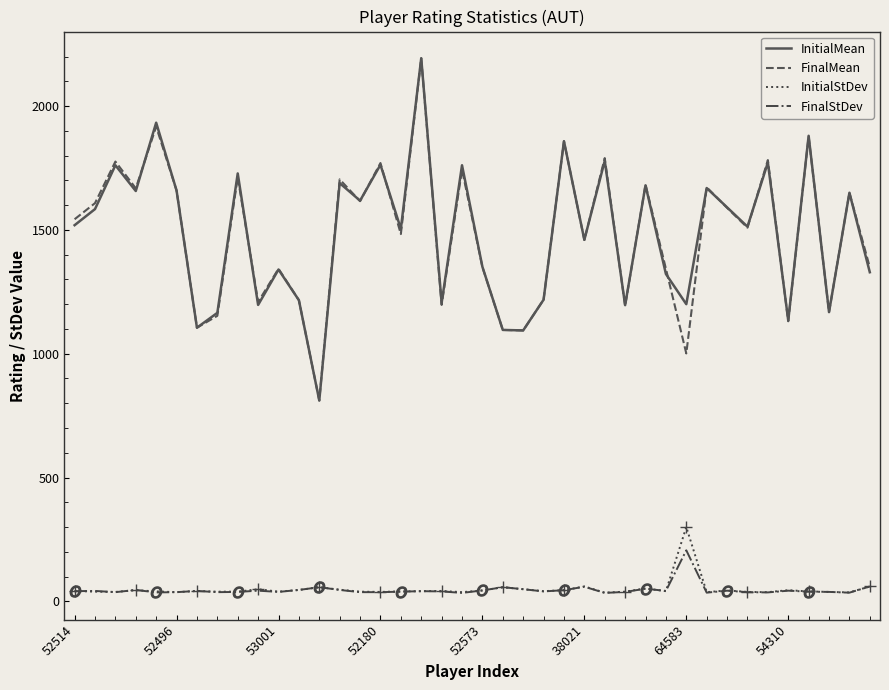

What is the greatest value displayed?

2193